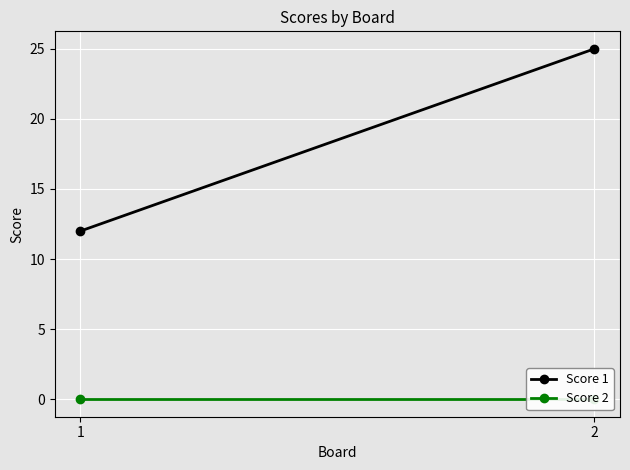

Which label corresponds to the largest value in the chart?

2